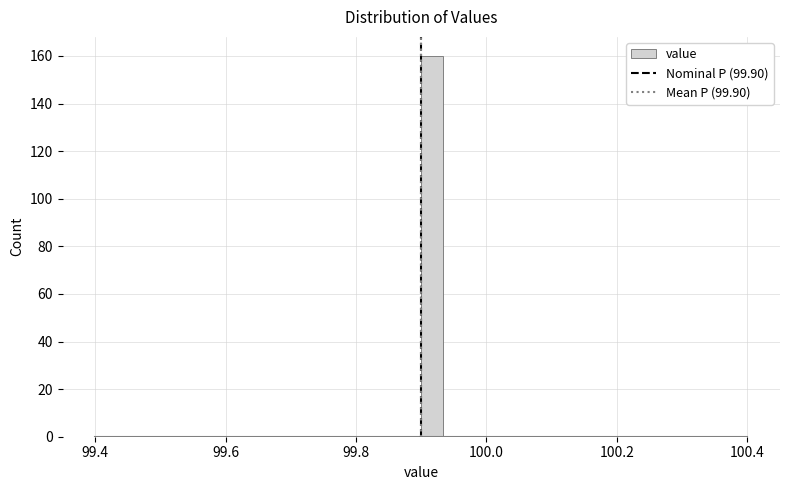

Around what value on the x-axis is the tallest bar? Give the approximate position of its centre, as read against the axis.

99.92